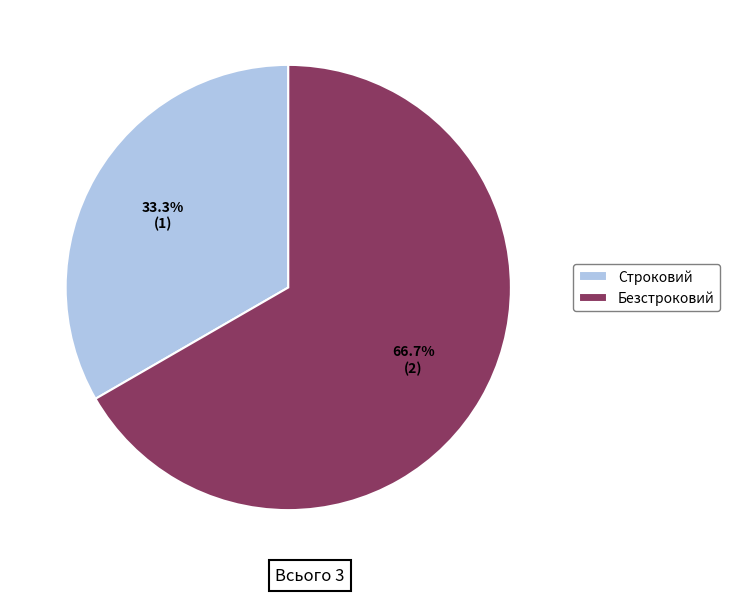

What is the ratio of the value at Строковий to the value at Безстроковий?

0.5